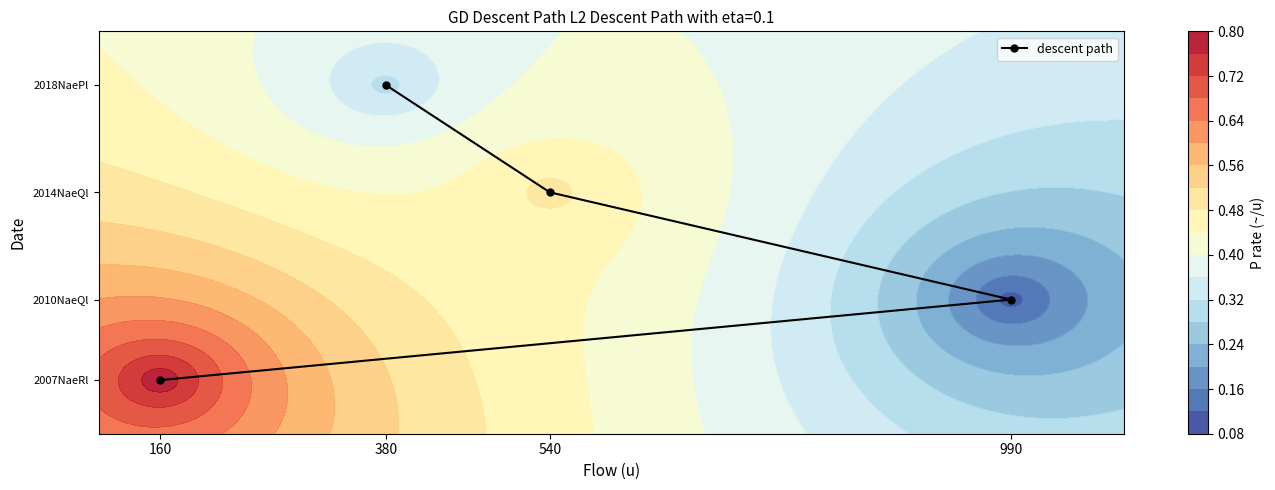

At which label is the value closest to 2012?

540